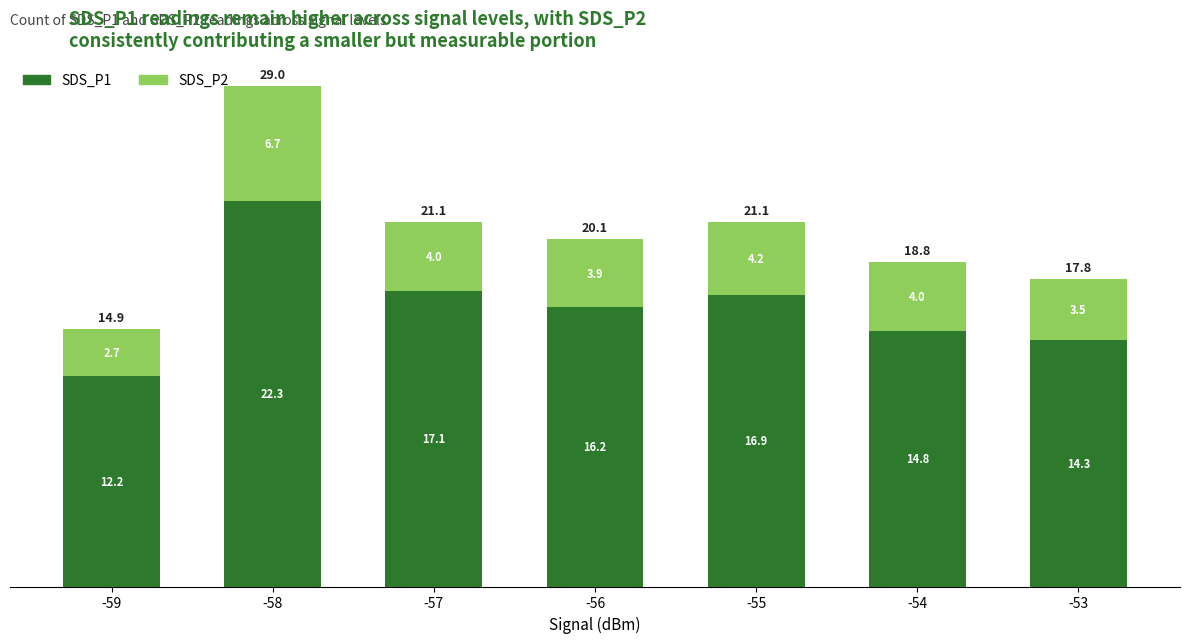

At which label does SDS_P1 first exceed 16?

-58